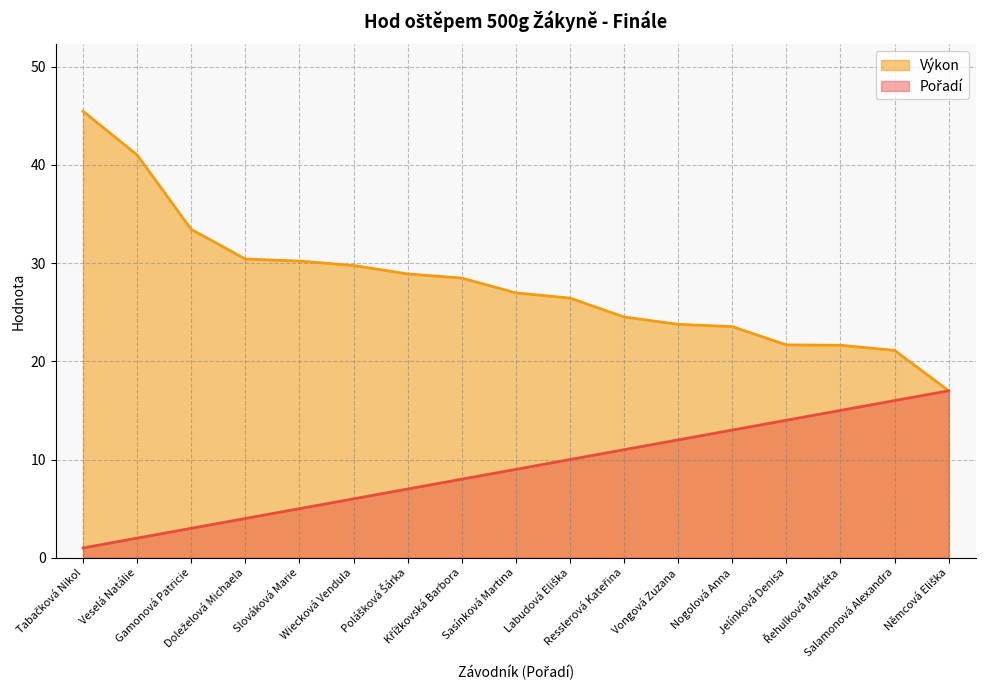

Which category has the lowest value in the Pořadí series?

Tabačková Nikol